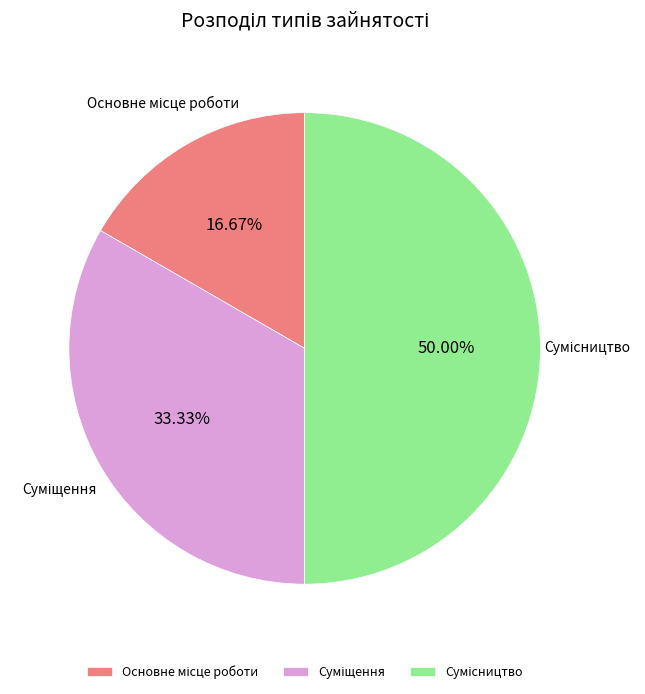

To the nearest percent, what is the combined percentage of Сумісництво and Суміщення?

83%